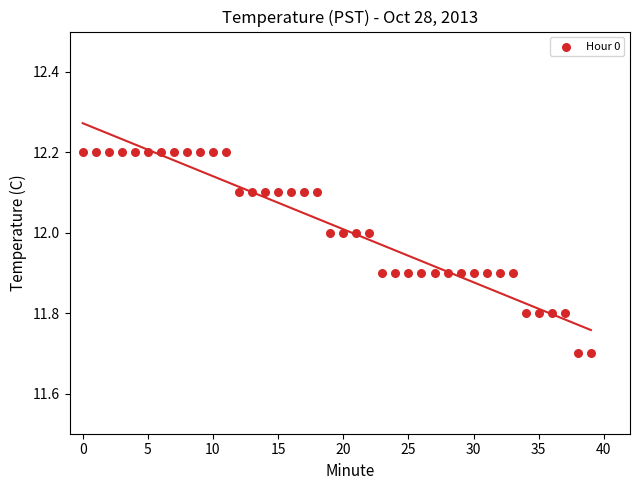

What is the range of Y values (max minus min)?

0.5